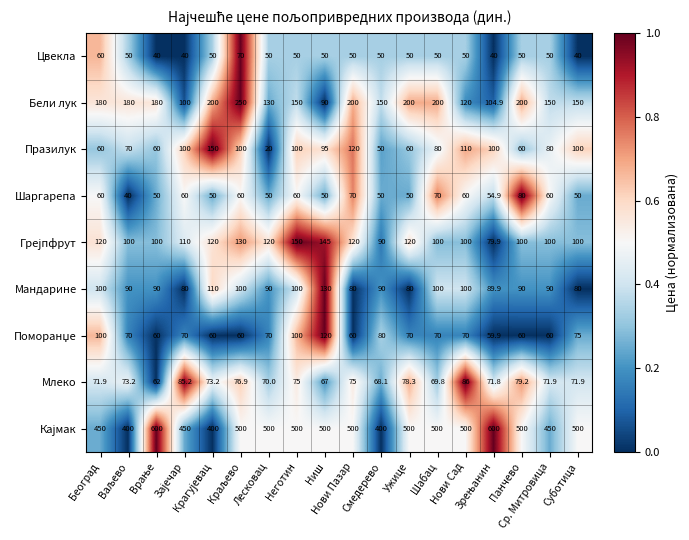

What is the greatest value displayed?

600.0